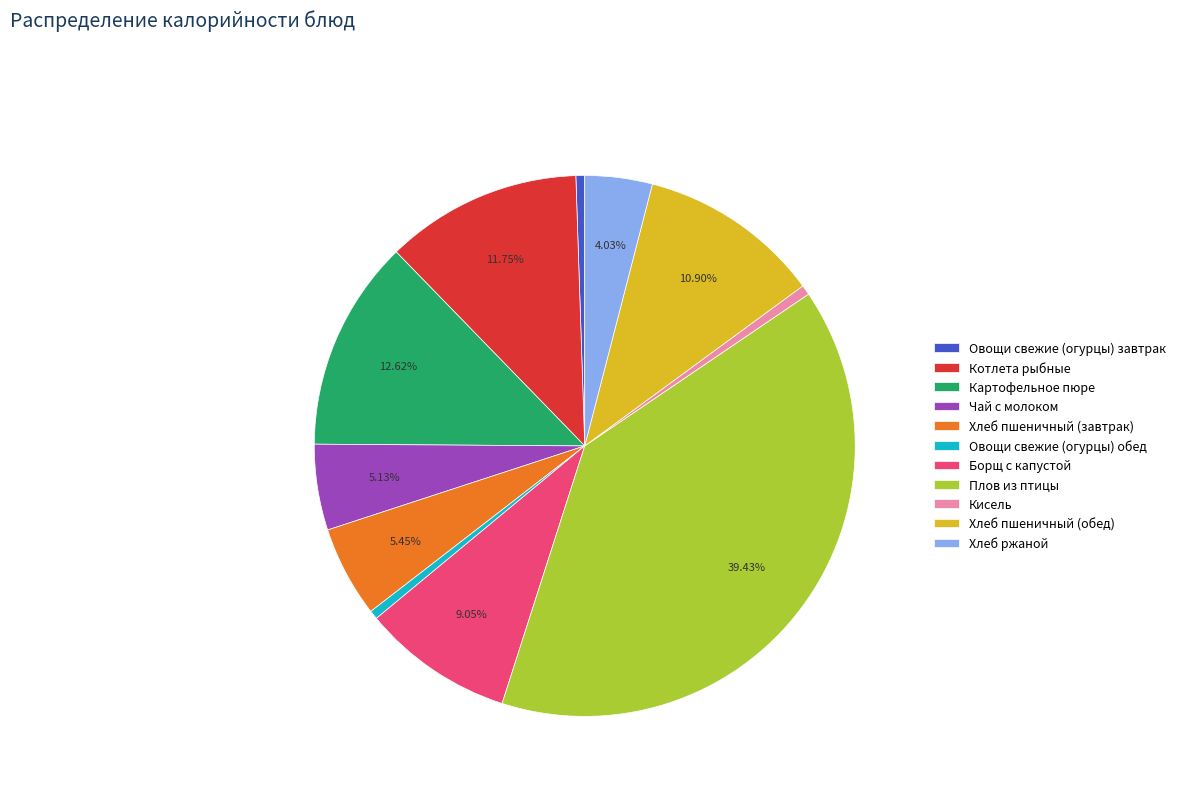

Which category has the biggest portion of the pie?

Плов из птицы